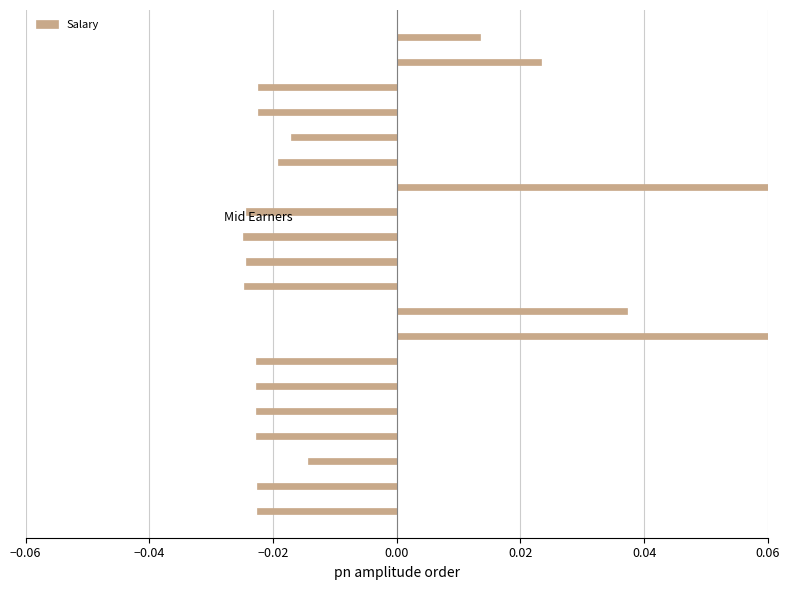

The chart shows a value of -0.0 at 11. True or false?

True